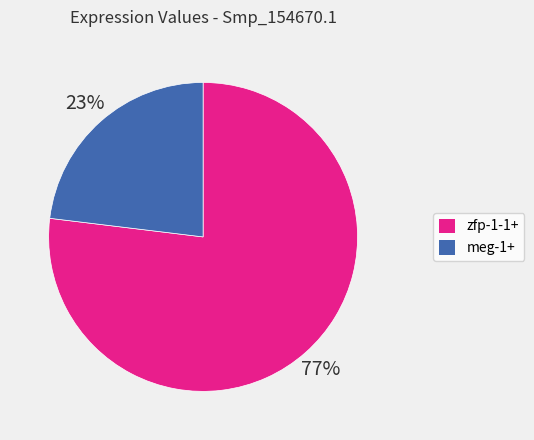

What percentage is the zfp-1-1+ slice, to the nearest percent?

77%